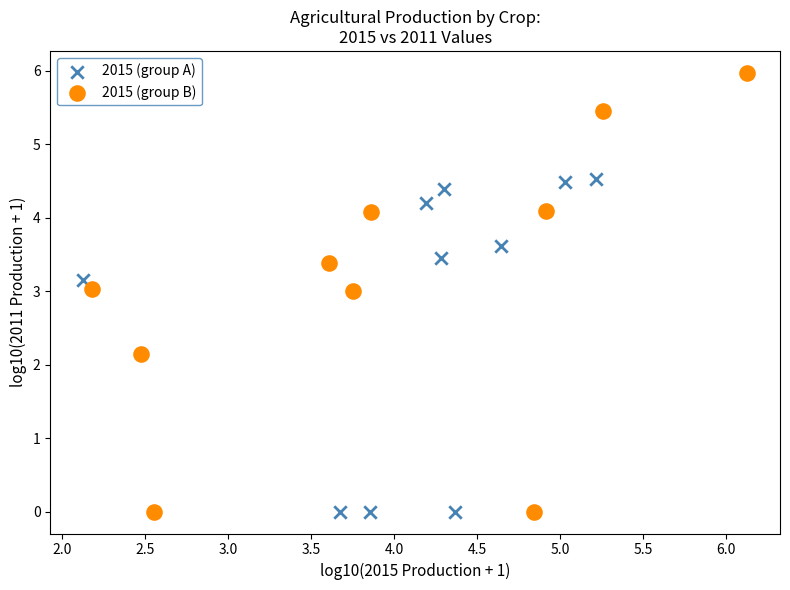

Which series has the largest Y range (max minus min)?

2015 (group B)